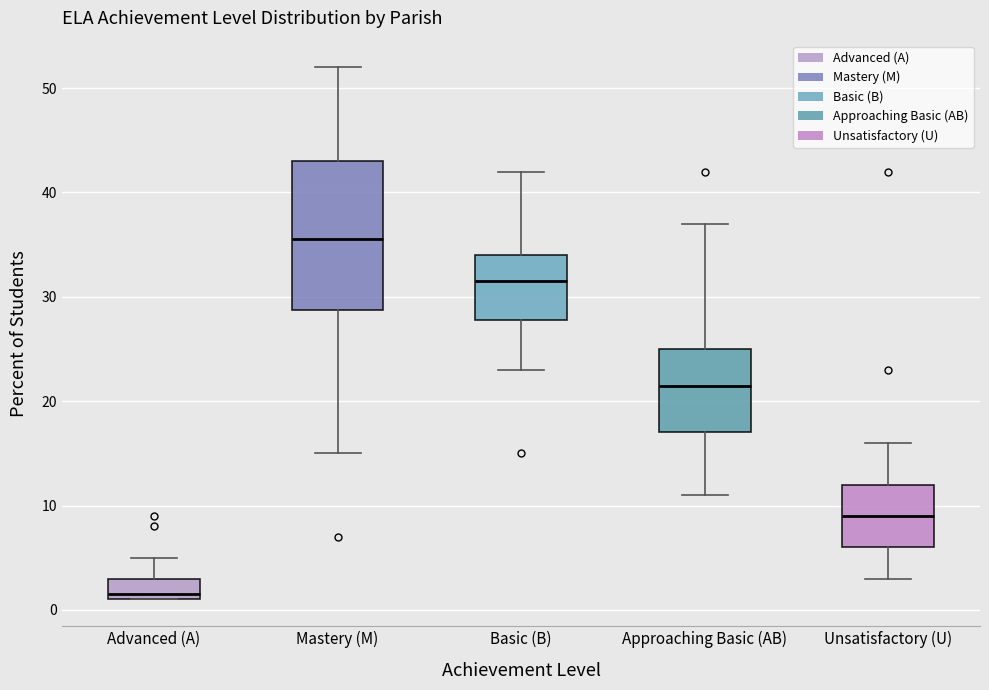

Where does the upper whisker of the box for Approaching Basic (AB) end on the y-axis? The values are not printed on the chart, so give them approximately, as read against the axis.

37